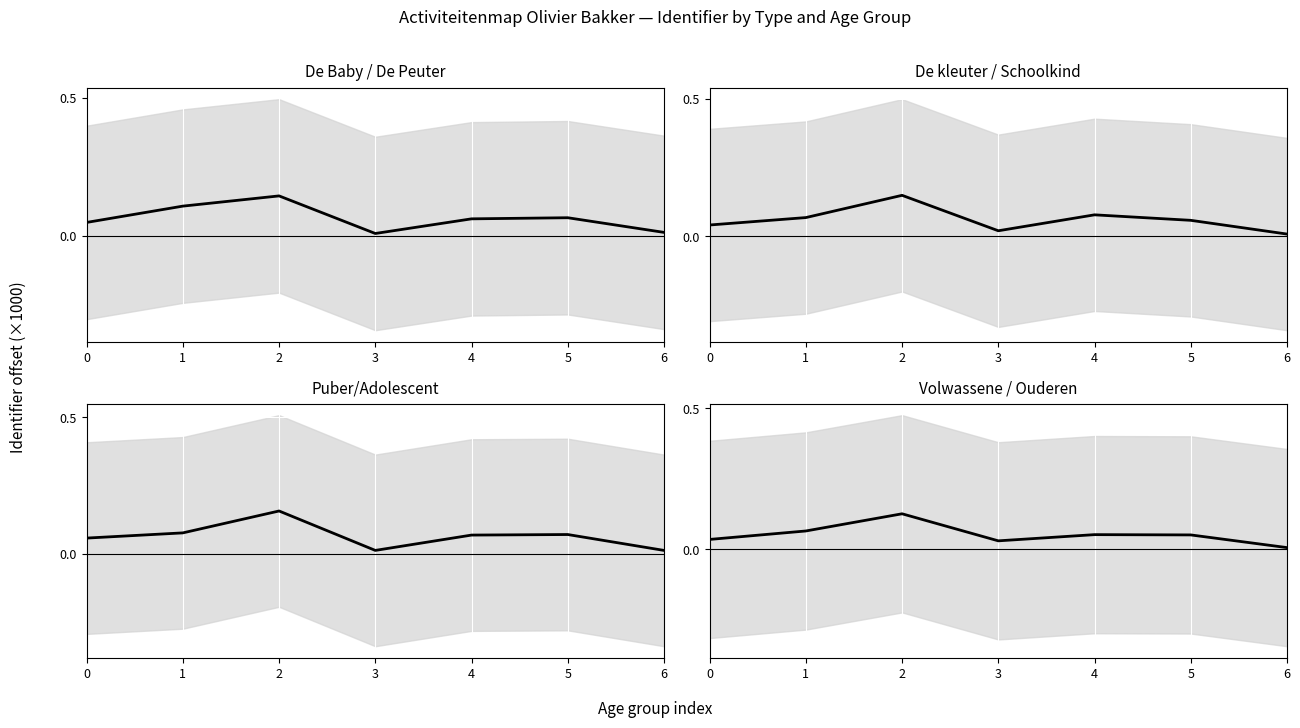

In Spel, how many points are higher than both neighbors (excluding endpoints)?

2